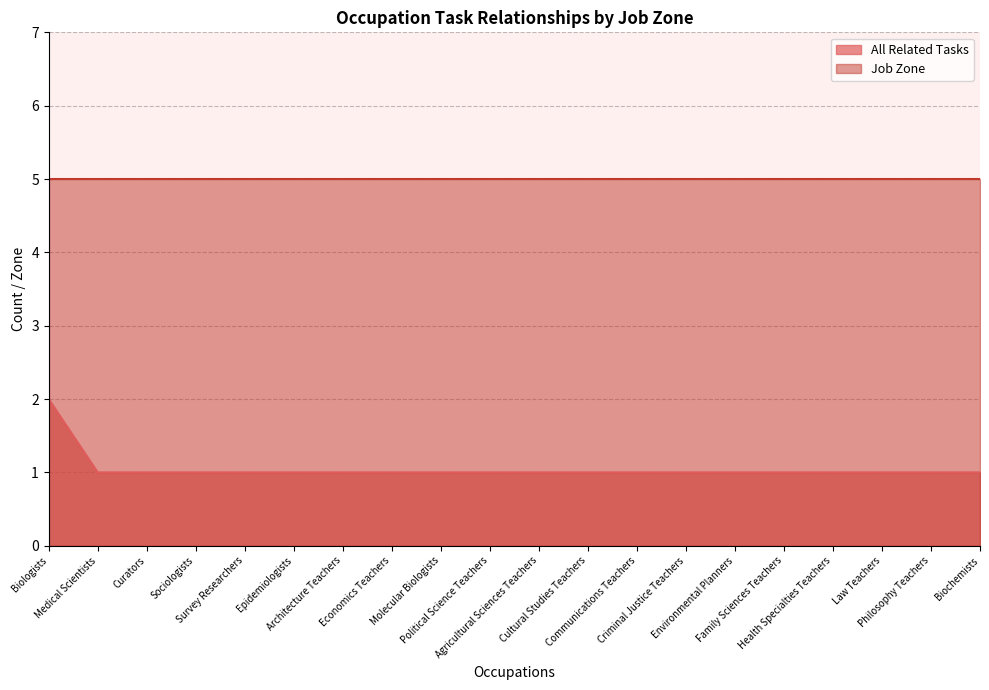

Reading right to left, what are all the values shown in this chart?

1	1	1	1	1	1	1	1	1	1	1	1	1	1	1	1	1	1	1	2